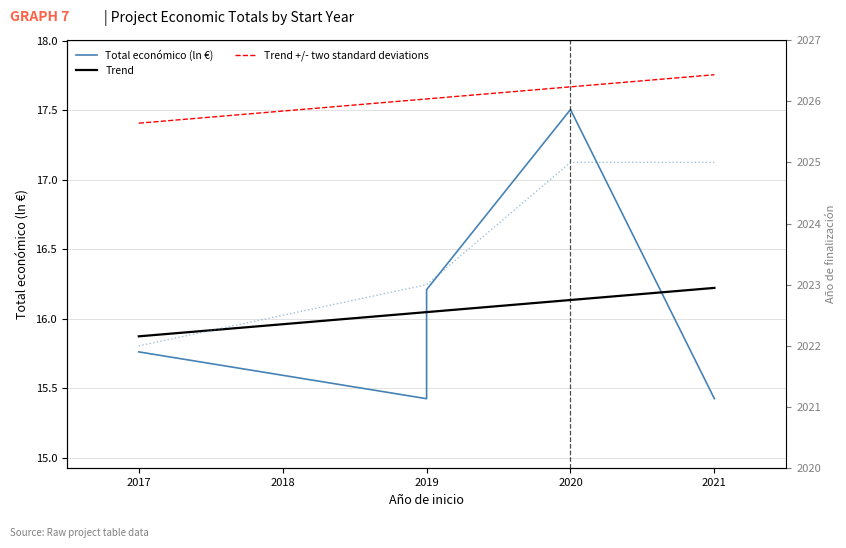

What is the average value of the Total económico (ln €) series?

16.1